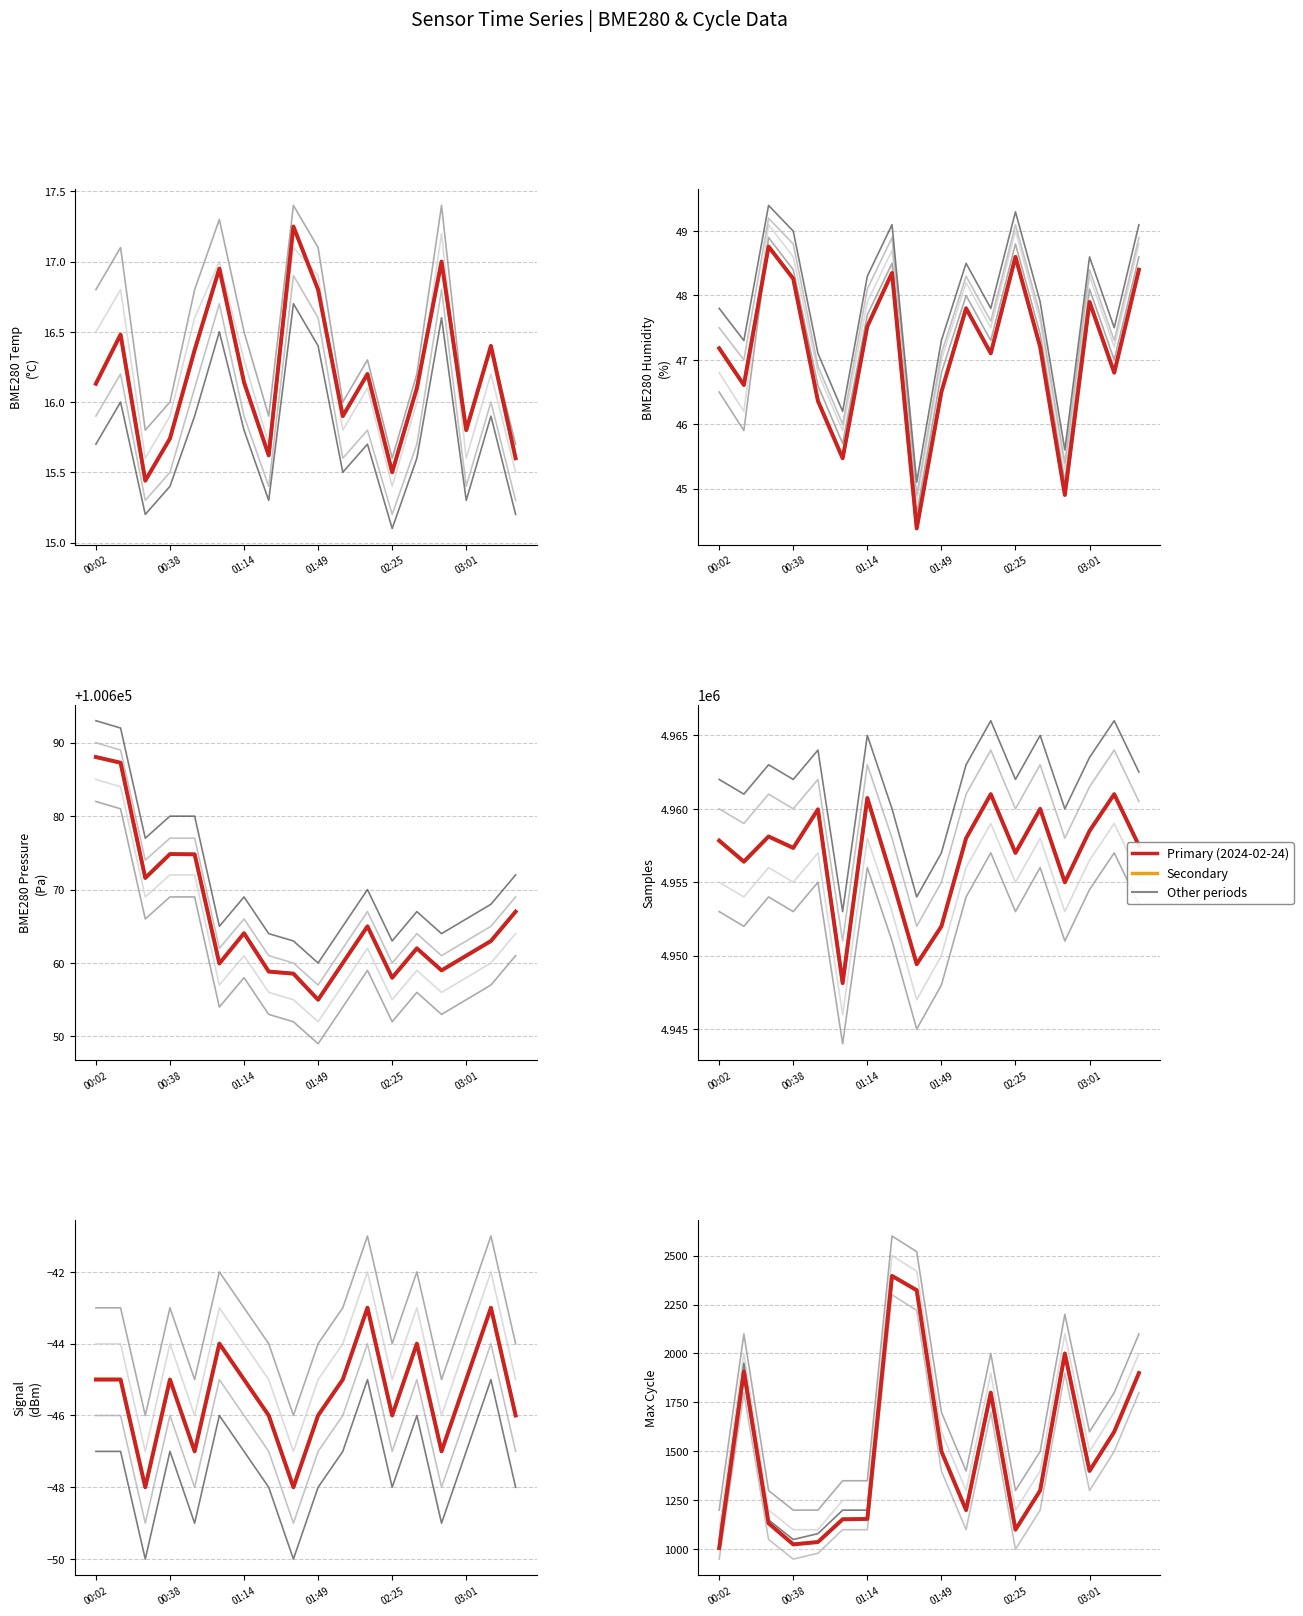

What is the lowest value of the Primary series?

1006.0